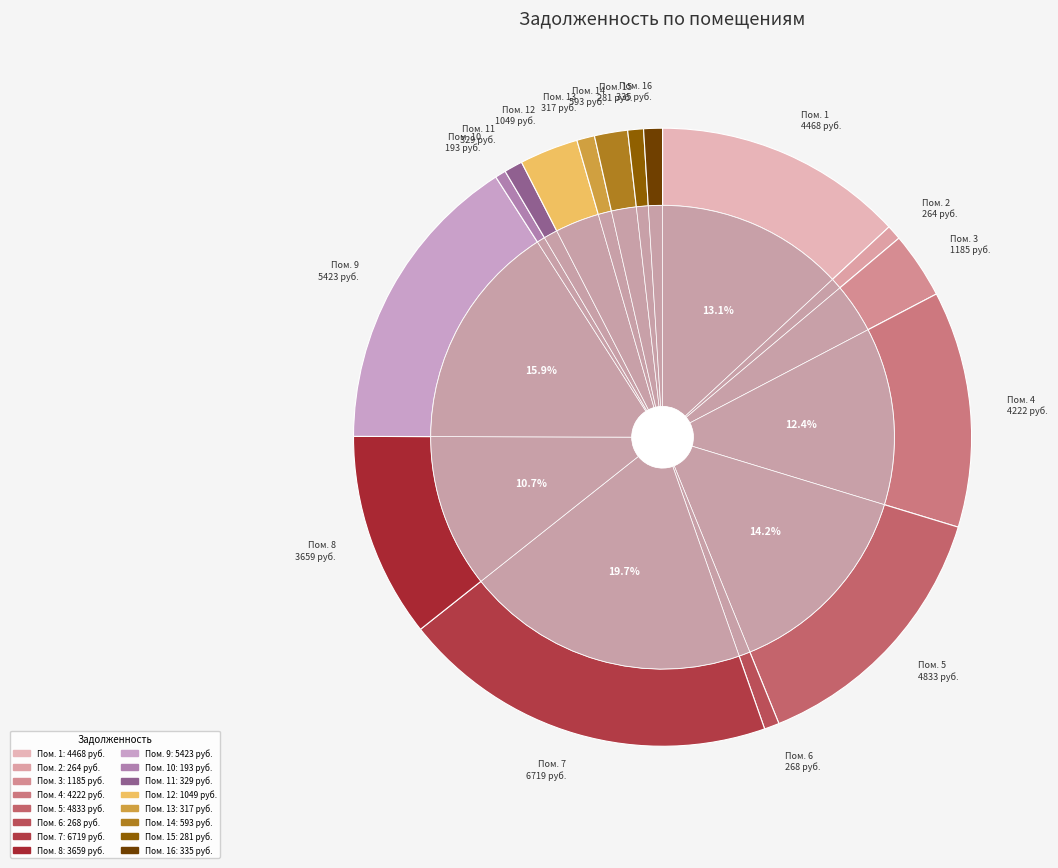

Is the sum of 12 and 5 greater than half?

No